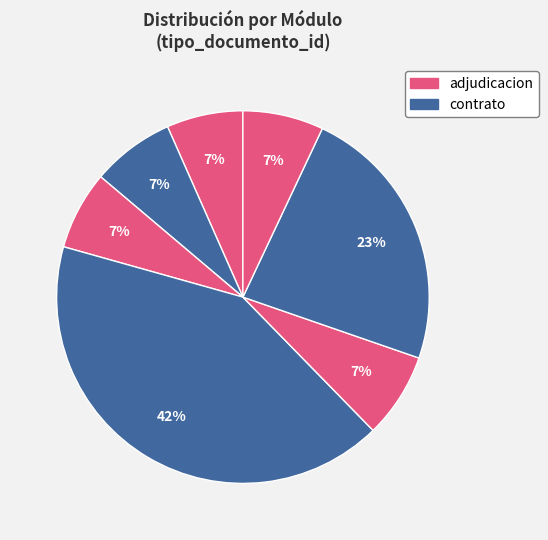

To the nearest percent, what is the difference between the largest and smallest slice percentages?

35%